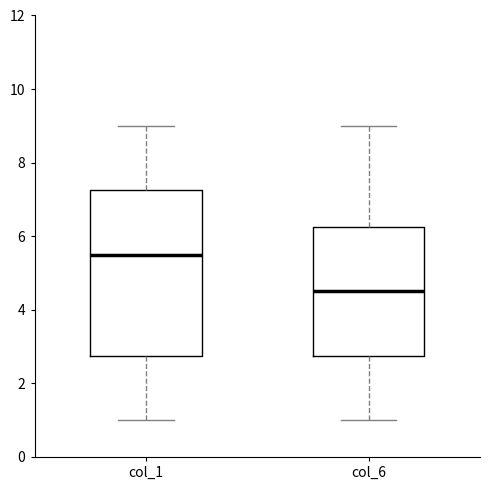

Reading left to right, transcribe this box plot: for each box, give where its median line is, the range the box spans, and where its two whiskers end, as read against the y-axis. The values are not printed on the chart, so give them approximately, as read against the axis.

col_1: median 5.6, box 2.8 to 7.2, whiskers 1.0 to 9.0
col_6: median 4.6, box 2.8 to 6.2, whiskers 1.0 to 9.0